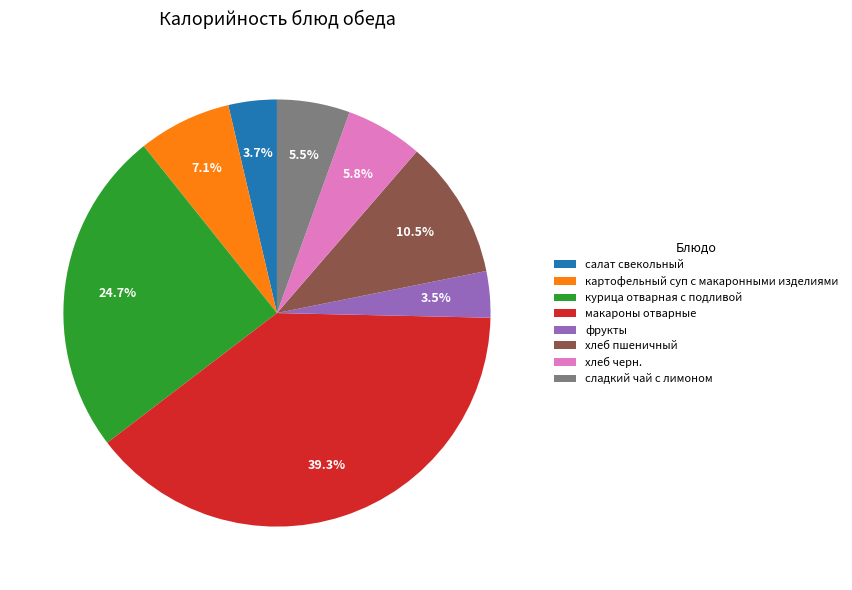

To the nearest percent, what is the average slice percentage?

12%